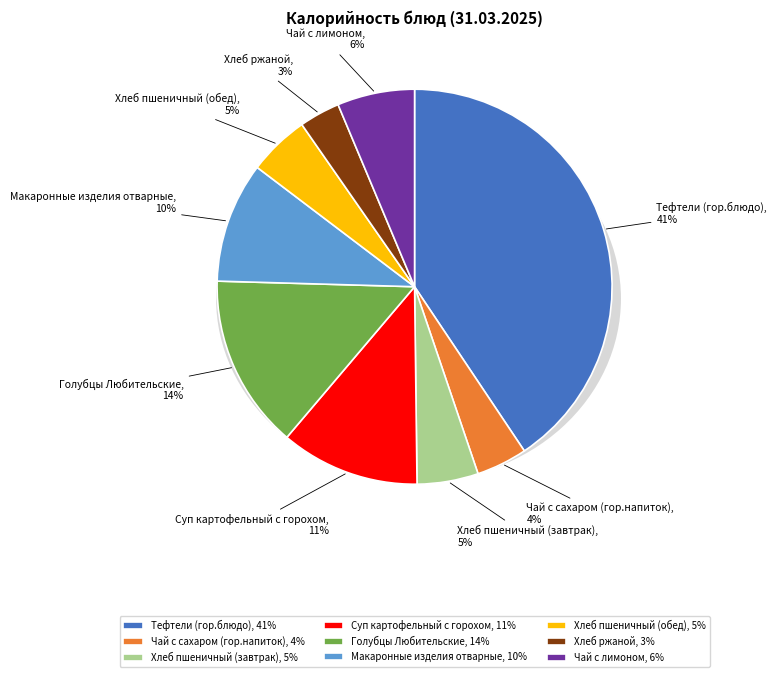

Is it true that Чай с лимоном is 6% of the pie?

True